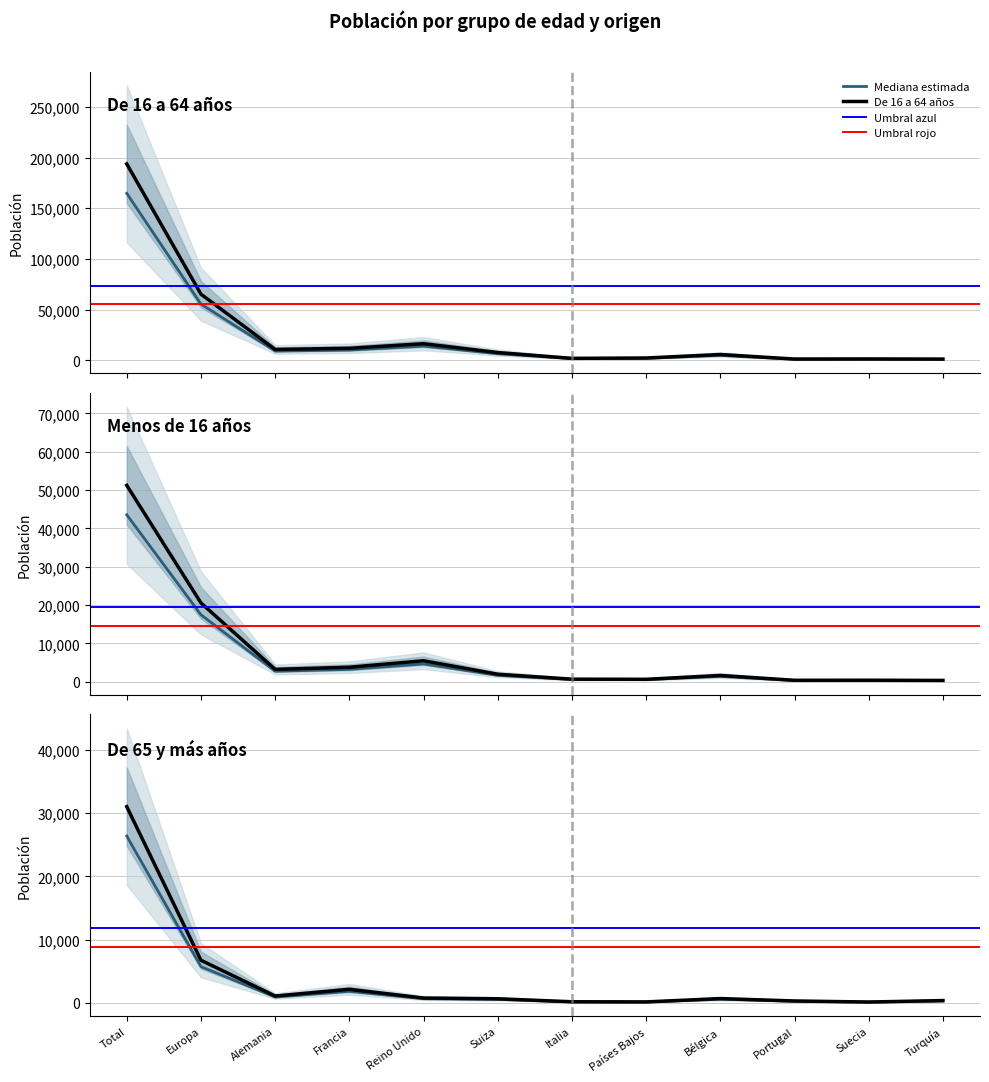

Rank the categories by De 16 a 64 años value from highest to lowest.

Total, Europa, Reino Unido, Francia, Alemania, Suiza, Bélgica, Países Bajos, Italia, Suecia, Portugal, Turquía